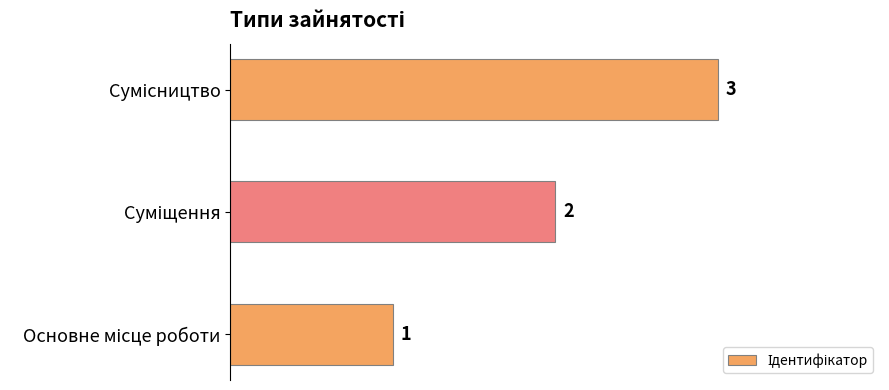

How many values are between 1 and 3?

3